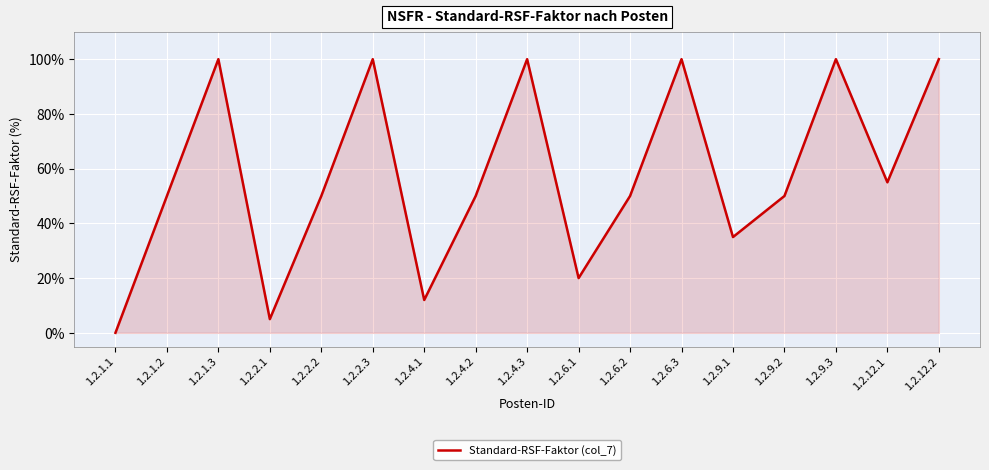

What is the difference between the values at 1.2.2.2 and 1.2.2.1?

45